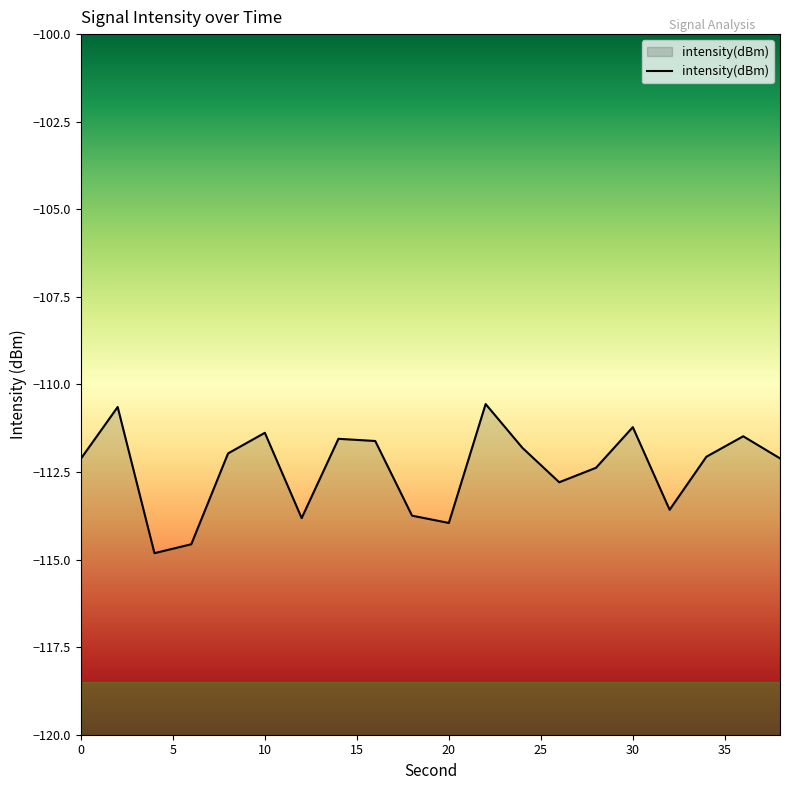

What is the difference between the maximum and minimum values?

4.3